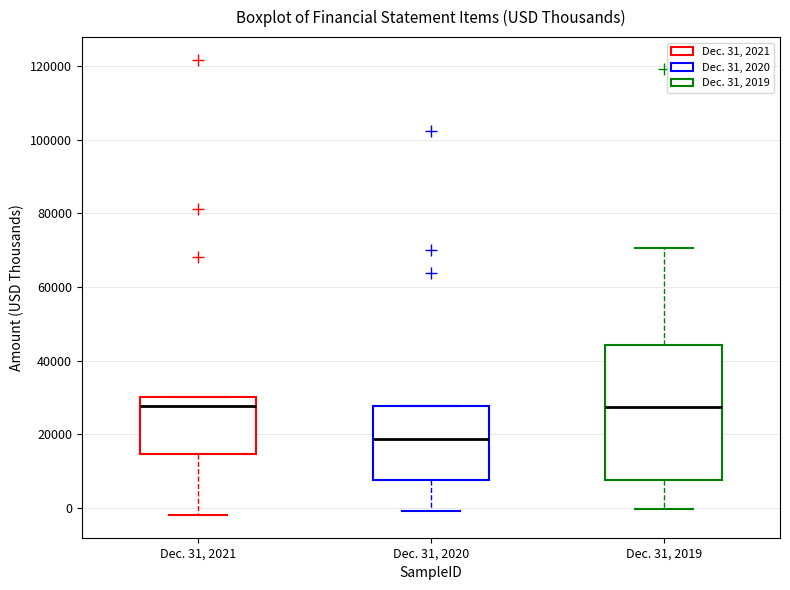

Which box is the tallest, from its lower edge to its upper edge?

Dec. 31, 2019